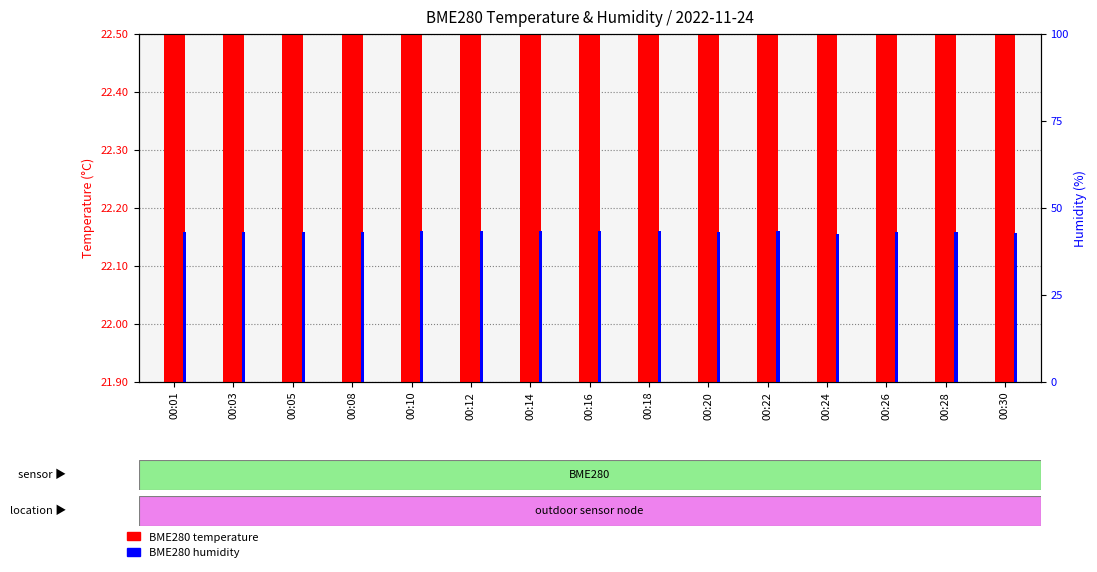

Which series has the largest range (max minus min)?

BME280 humidity